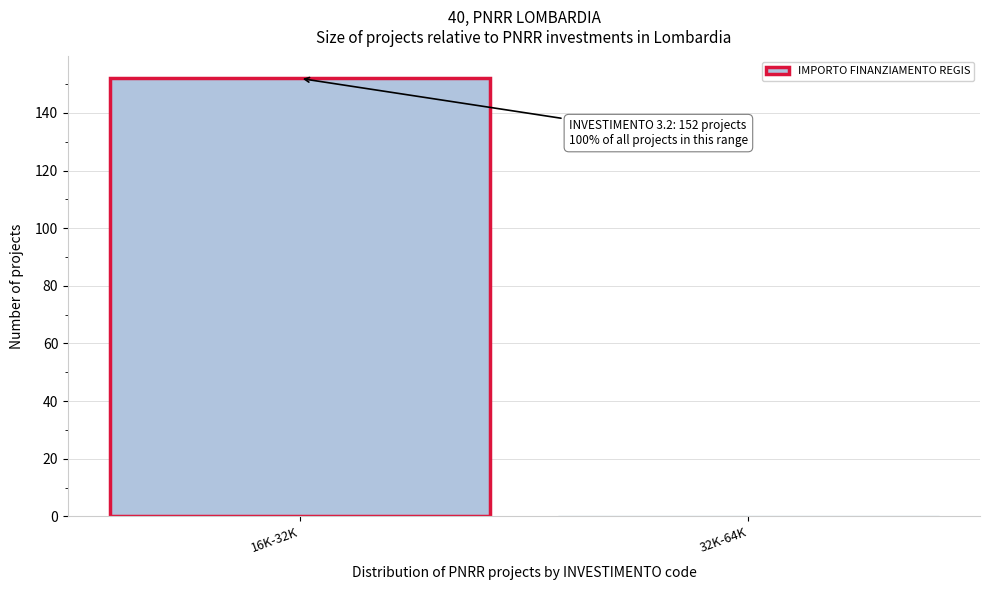

Reading left to right, extract all data points from this chart.

16K-32K=152	32K-64K=0